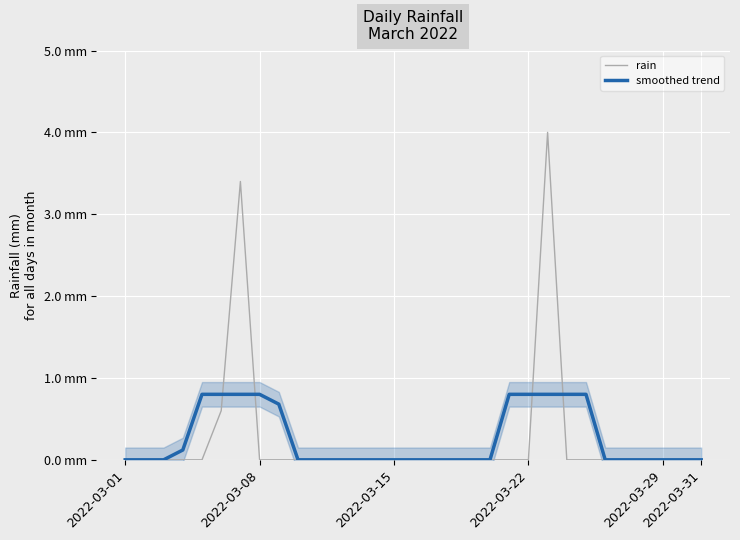

What is the sum of all rain values?

8.0